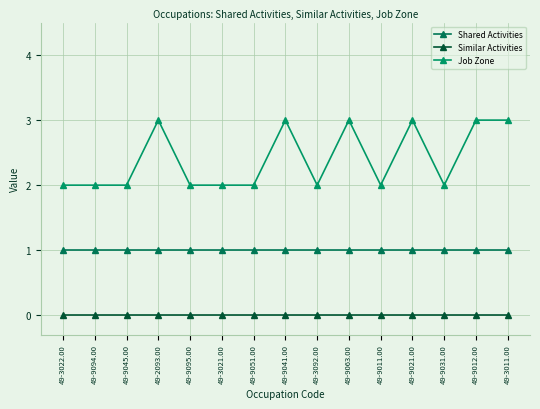

Which series has the largest total across all categories?

Job Zone